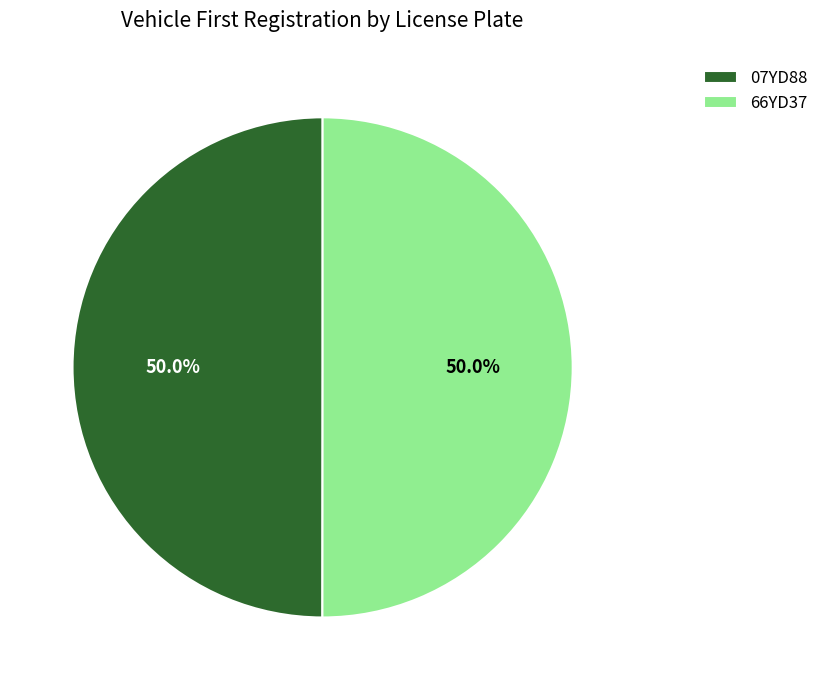

True or false: 66YD37 accounts for 63% of the total.

False